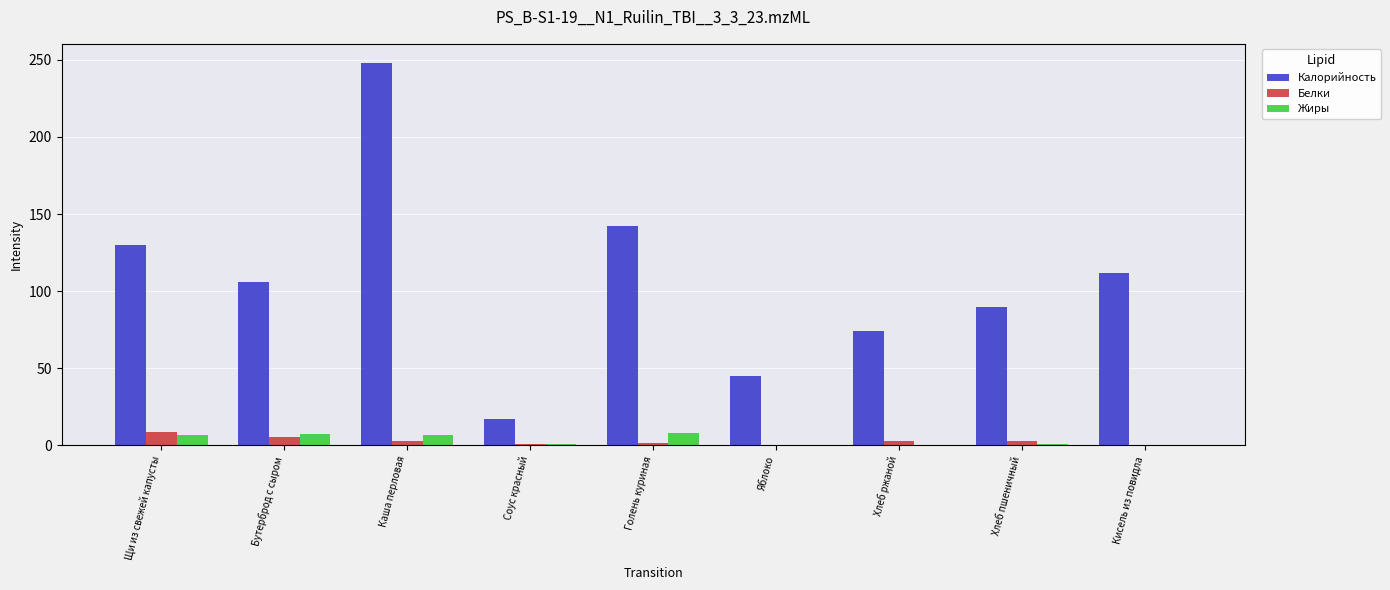

What is the sum of all Жиры values?

31.3